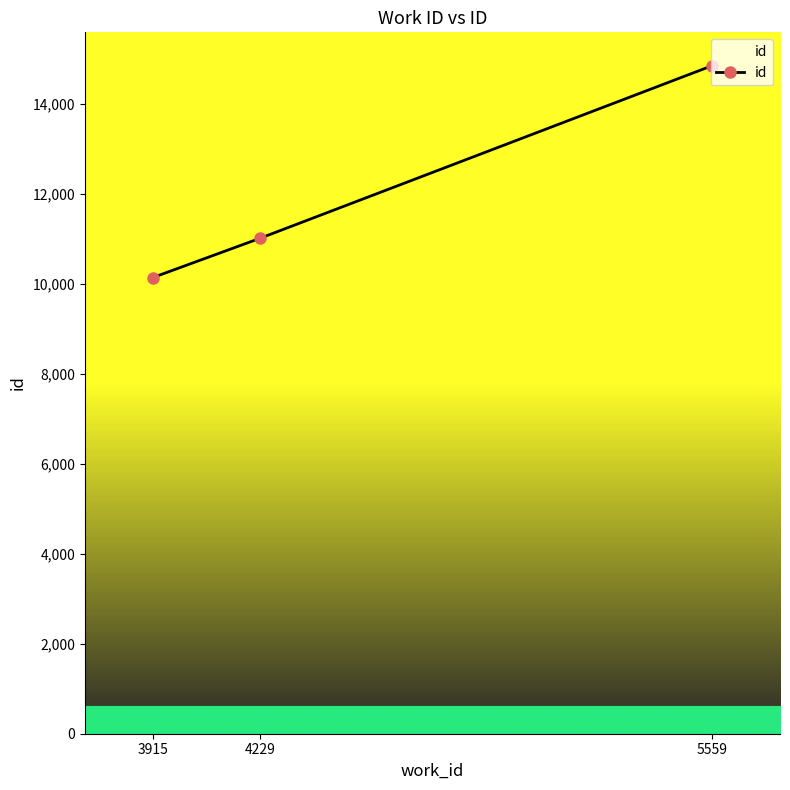

The value at 4229 is 11013. True or false?

True